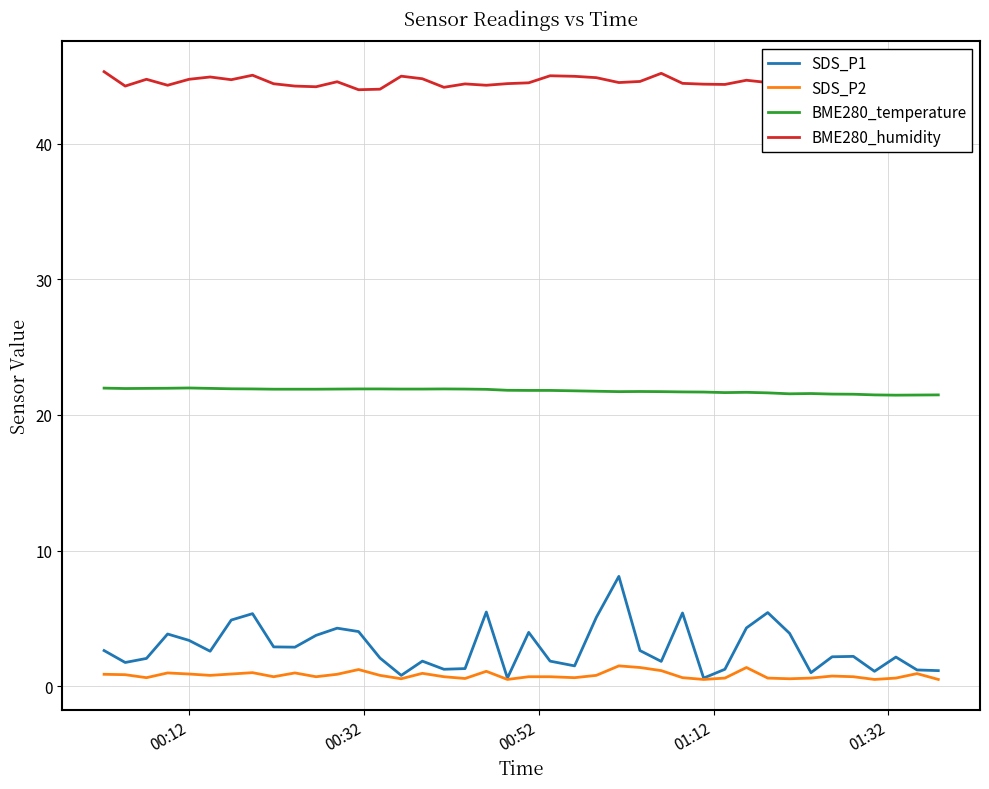

What are all the series names shown in the legend?

SDS_P1, SDS_P2, BME280_temperature, BME280_humidity